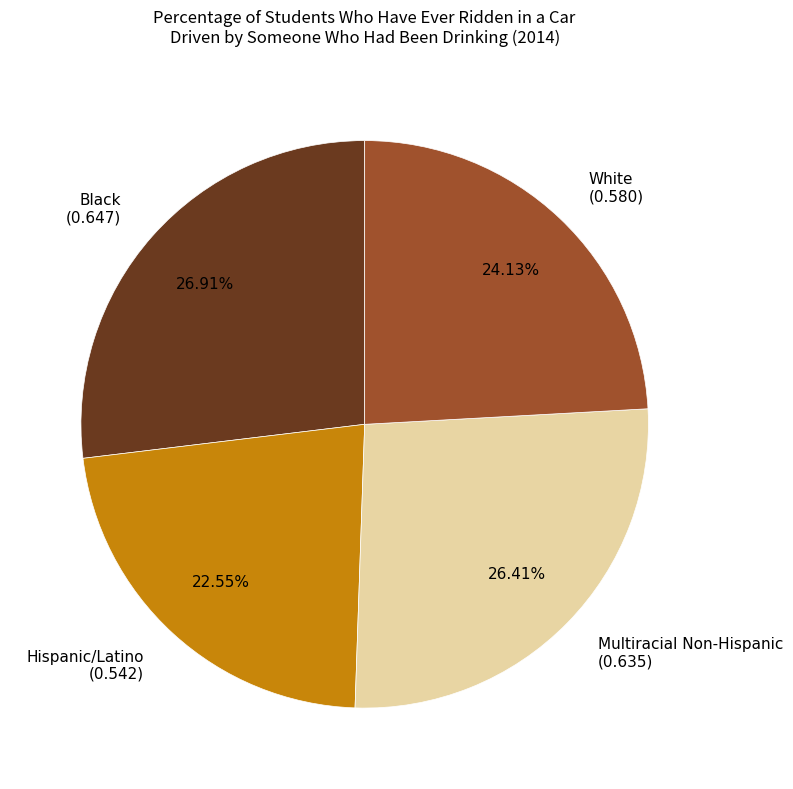

How many segments does this pie chart have?

4